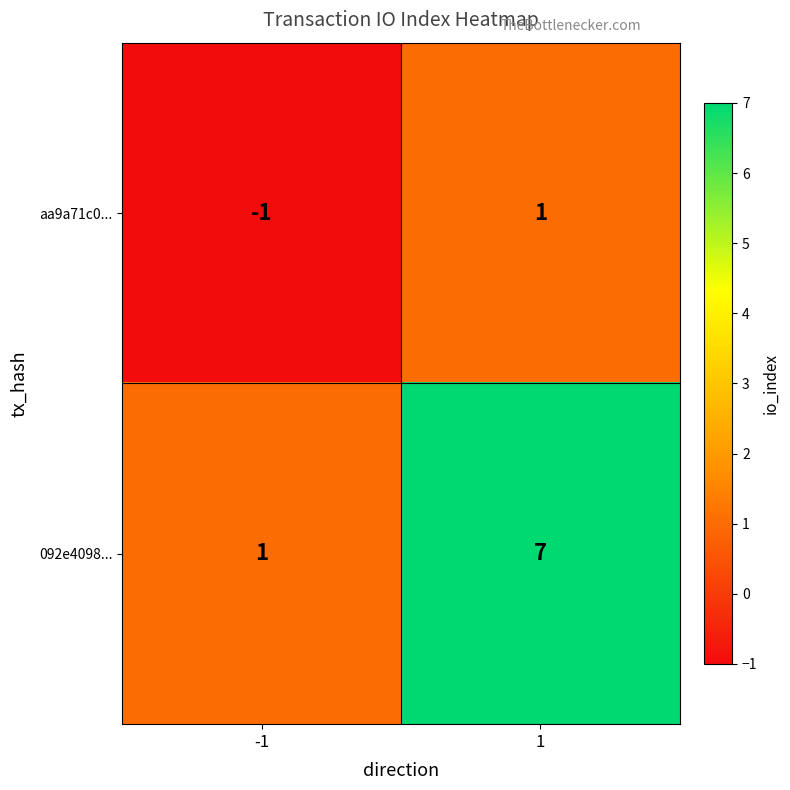

What is the maximum value for 092e4098...?

7